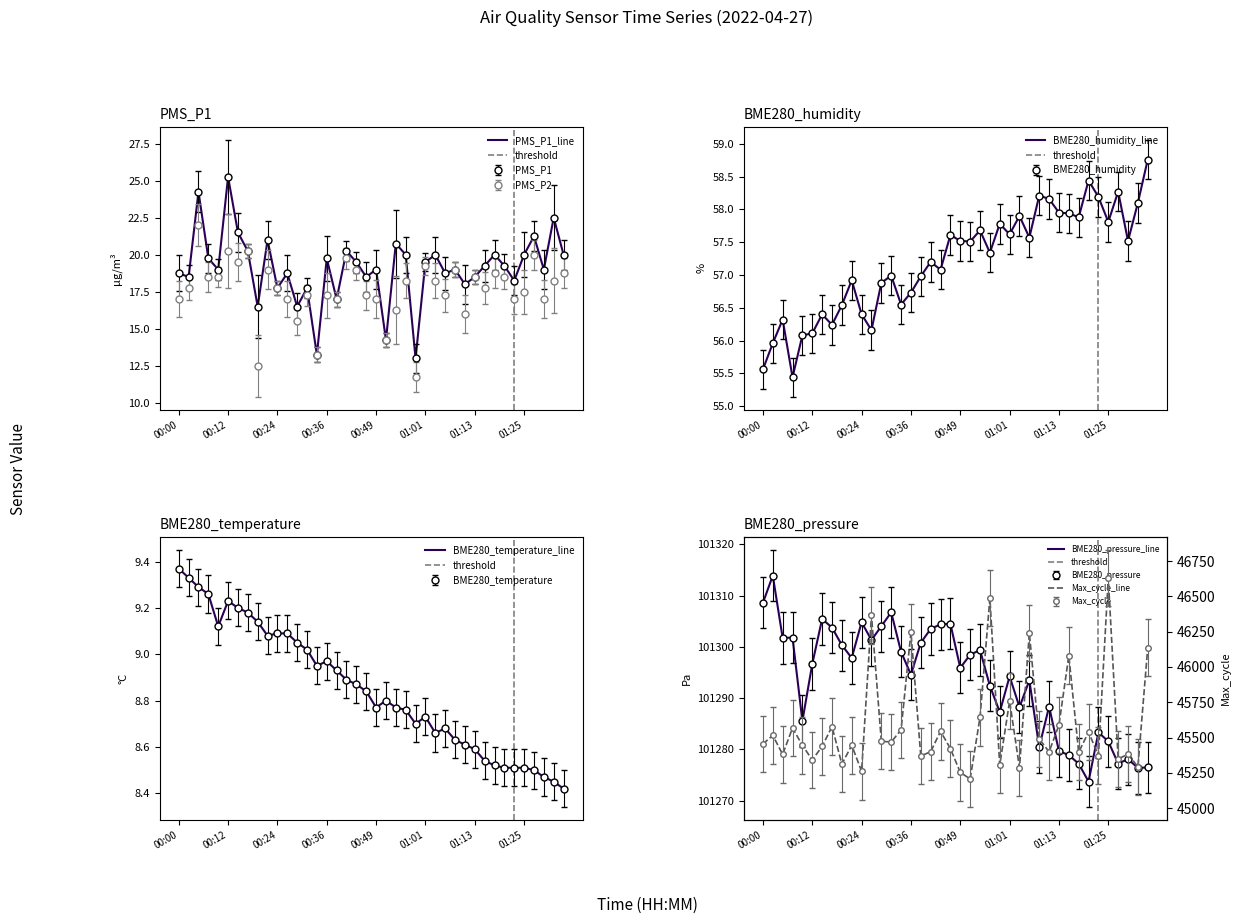

What are all the series names shown in the legend?

PMS_P1, PMS_P2, BME280_humidity, BME280_temperature, BME280_pressure, Max_cycle